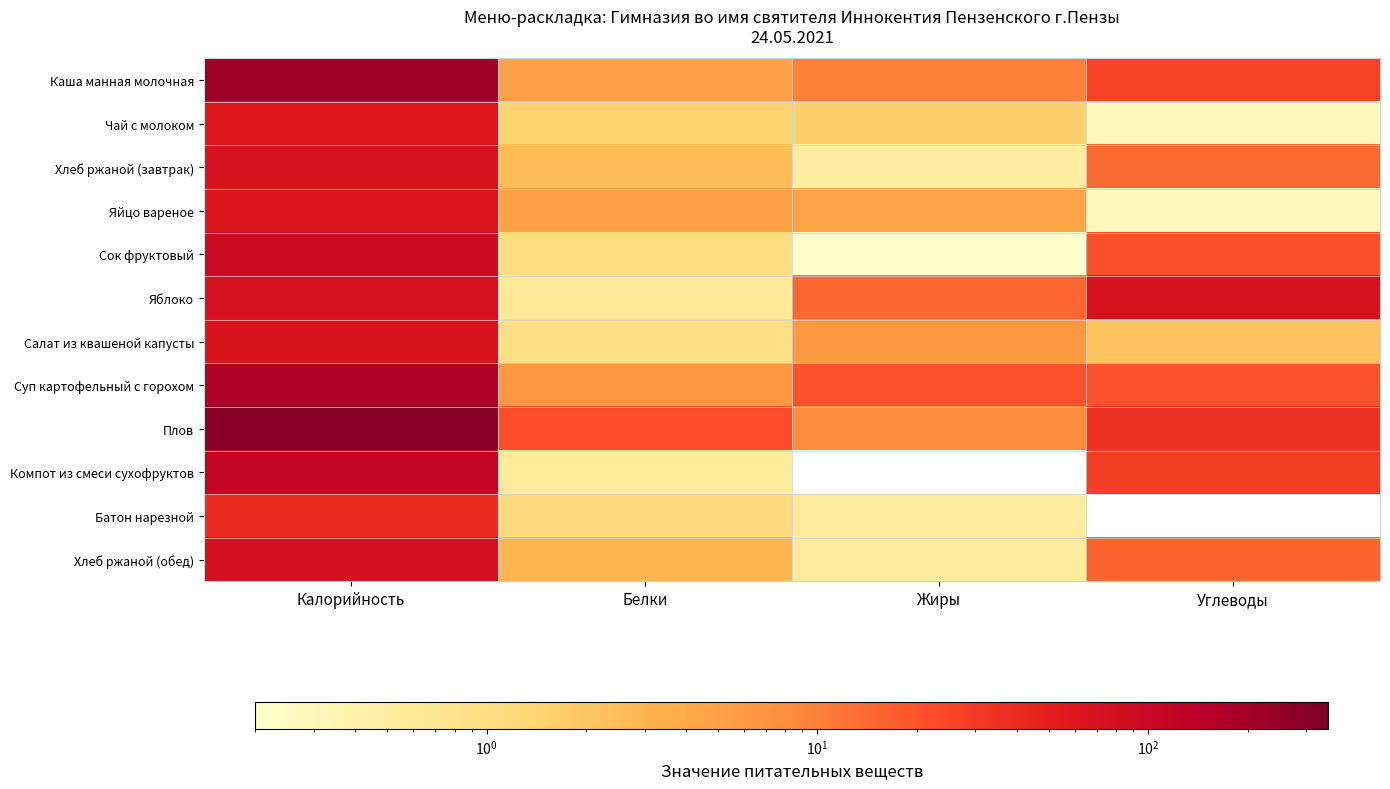

What is the average value of the Хлеб ржаной (завтрак) series?

21.5